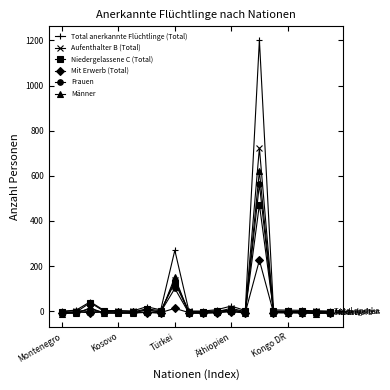

What is the value of the Niedergelassene C (Total) point at the 9th from the left?

127